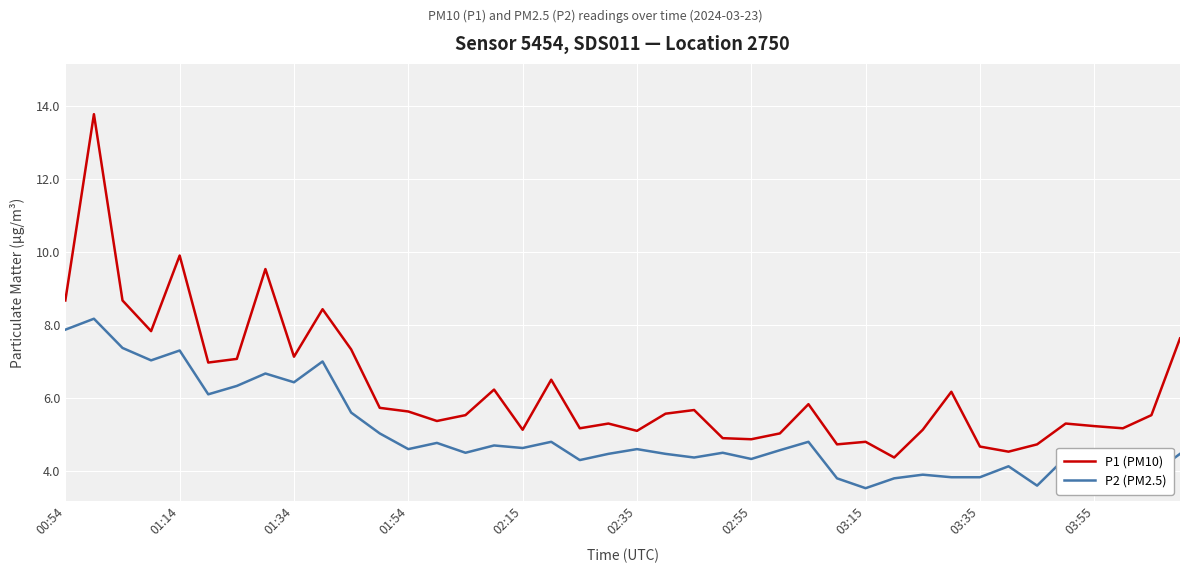

Which series has the largest range (max minus min)?

P1 (PM10)